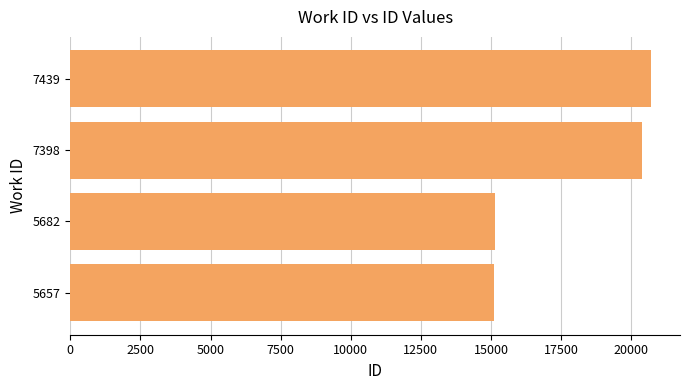

At which label is the value closest to 17905?

7398